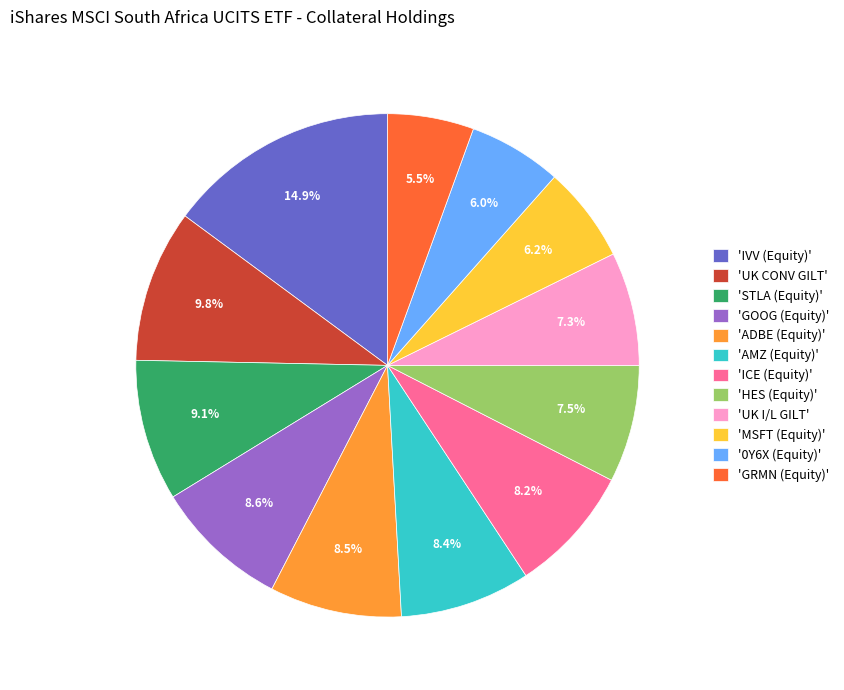

Count the number of slices in the pie.

12